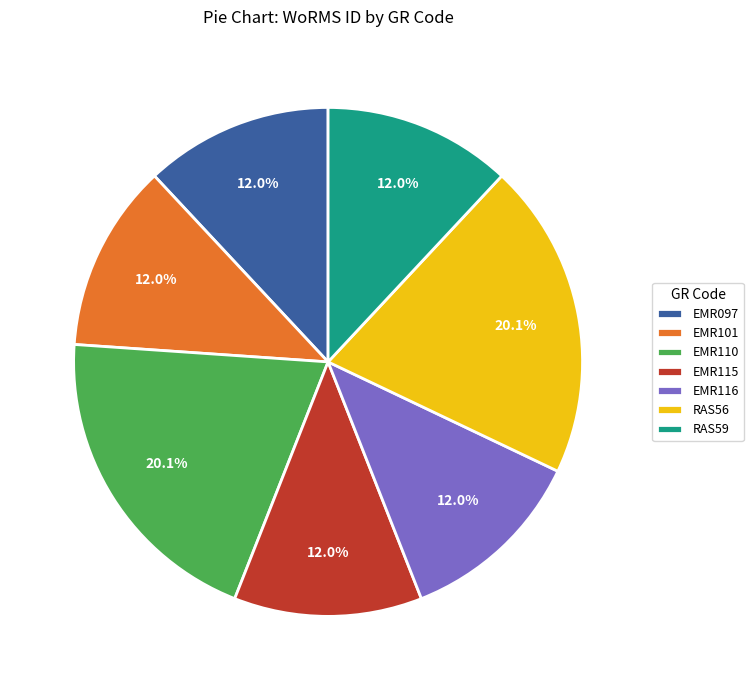

Is it true that EMR101 is 1% of the pie?

False